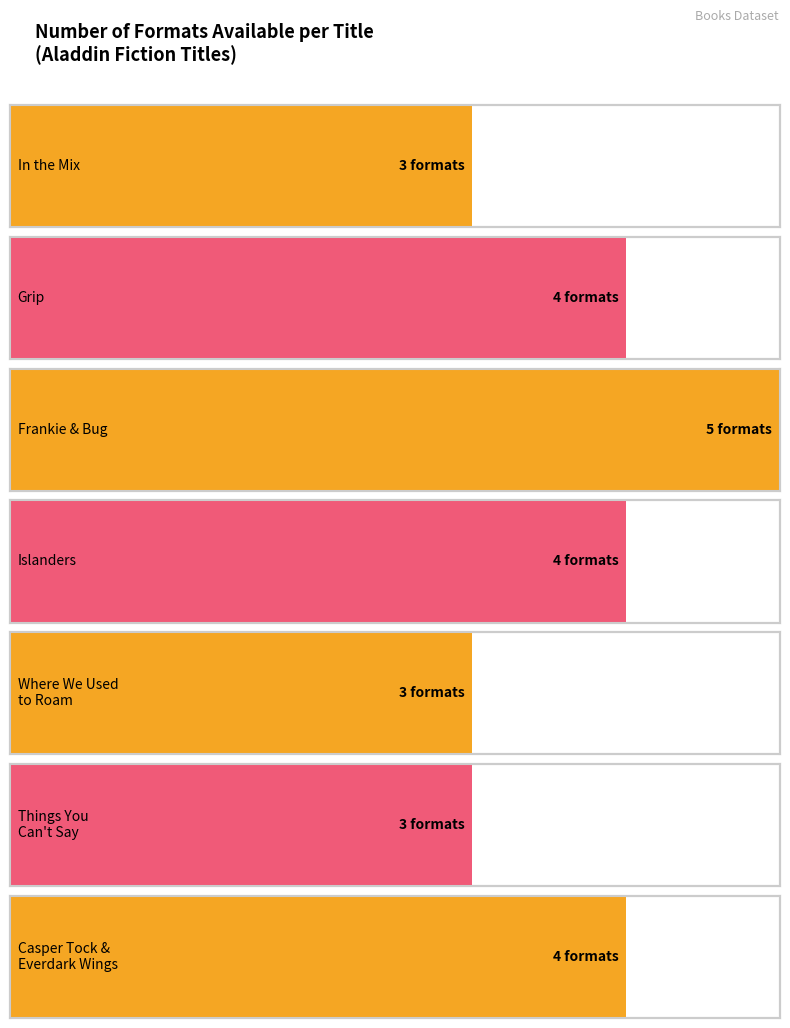

Read the value at Grip.

4